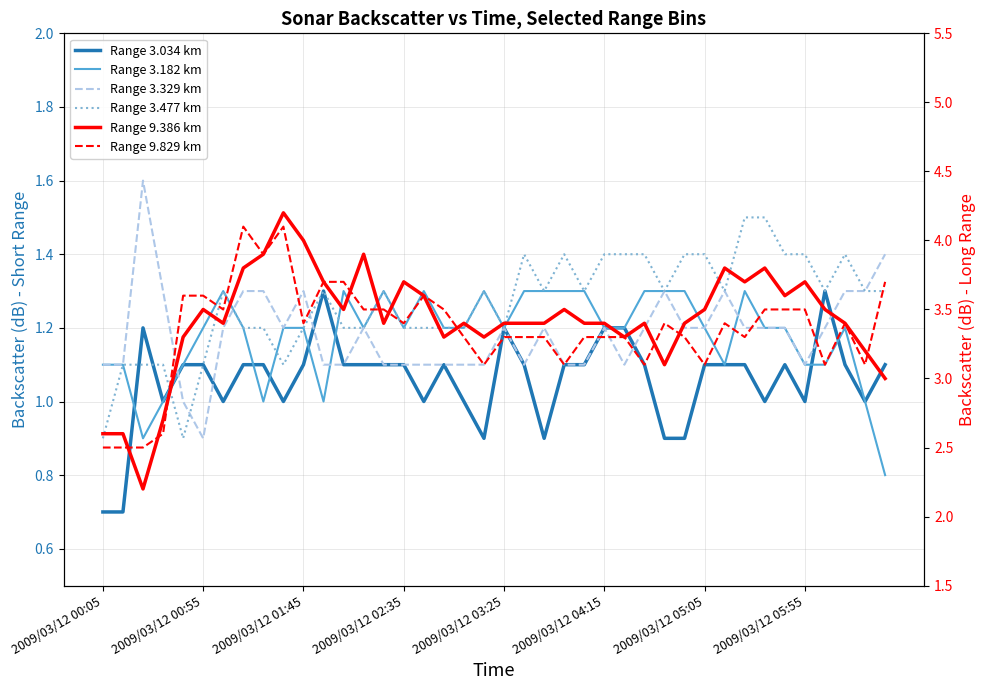

True or false: Range 3.329 km has more than 2 interior local peaks.

True